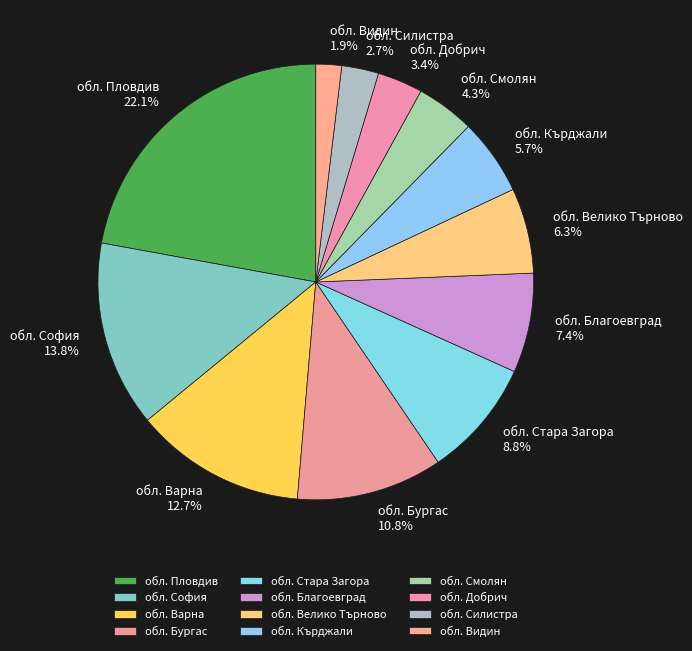

What percentage is the обл. Силистра slice, to the nearest percent?

3%